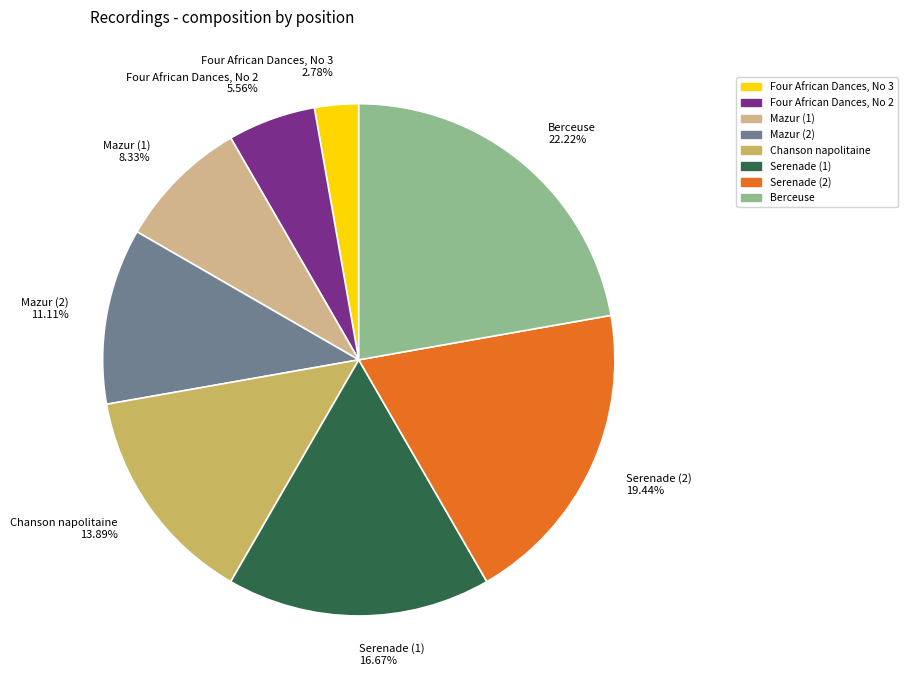

Which has a higher value, Serenade (2) 19.44% or Four African Dances, No 3 2.78%?

Serenade (2) 19.44%